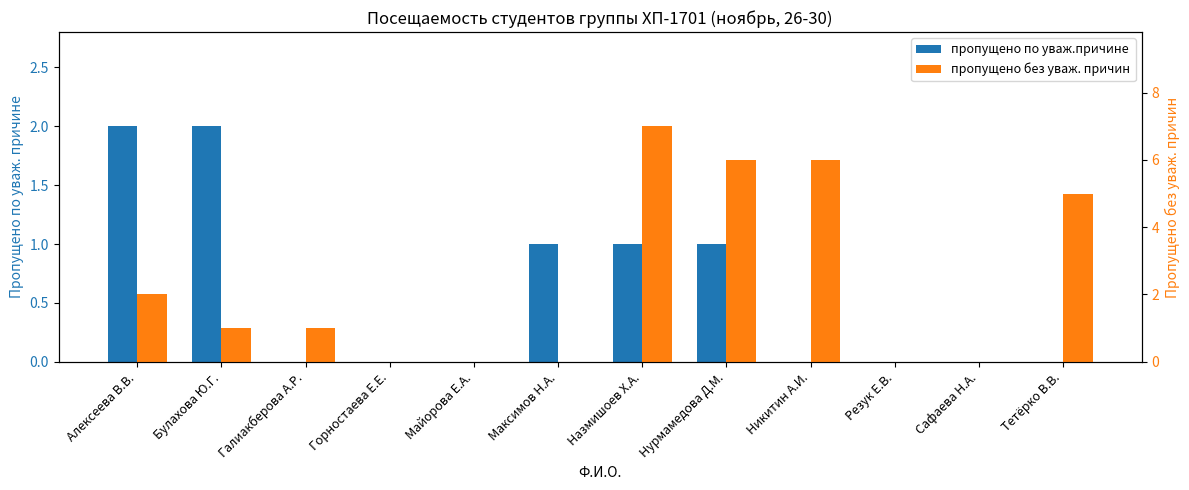

How many data points in пропущено по уваж.причине are above 0?

5